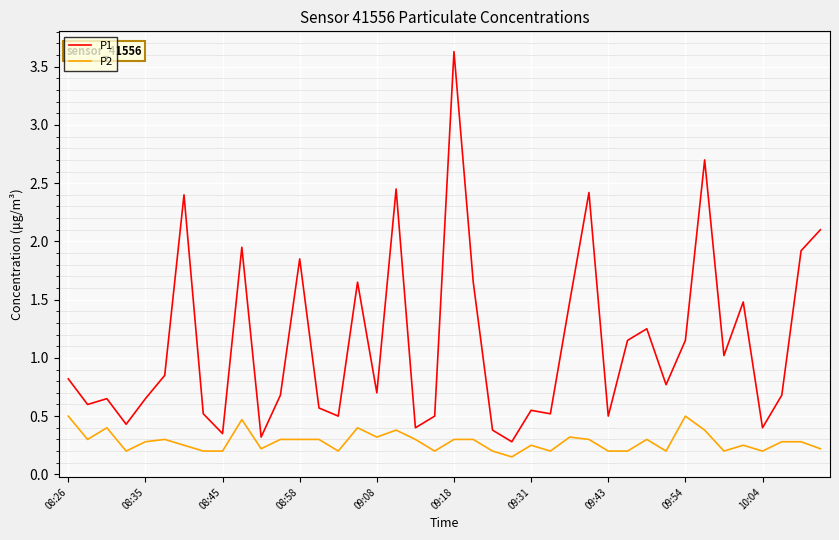

What is the maximum value shown in the chart?

3.6